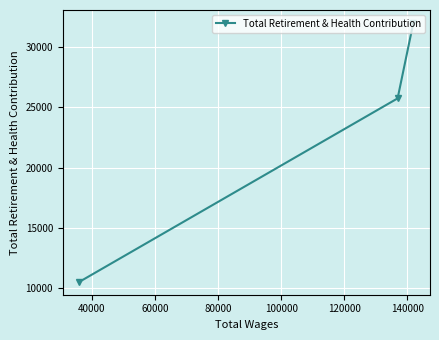

What is the maximum value shown in the chart?

31988